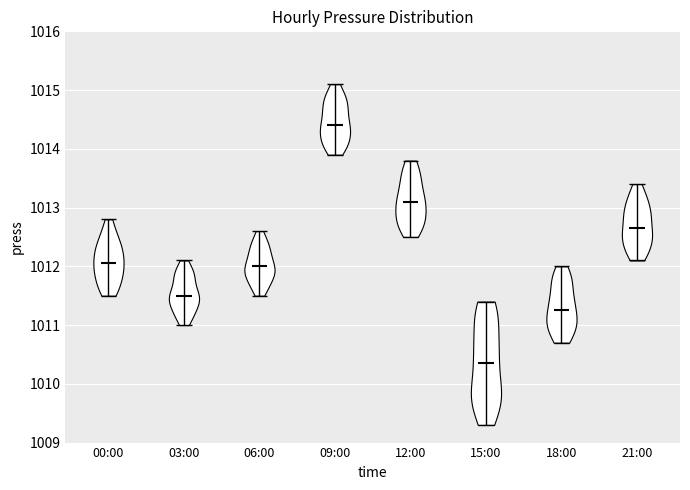

What is the lowest point the violin for 12:00 reaches on the y-axis? The values are not printed on the chart, so give them approximately, as read against the axis.

1012.5